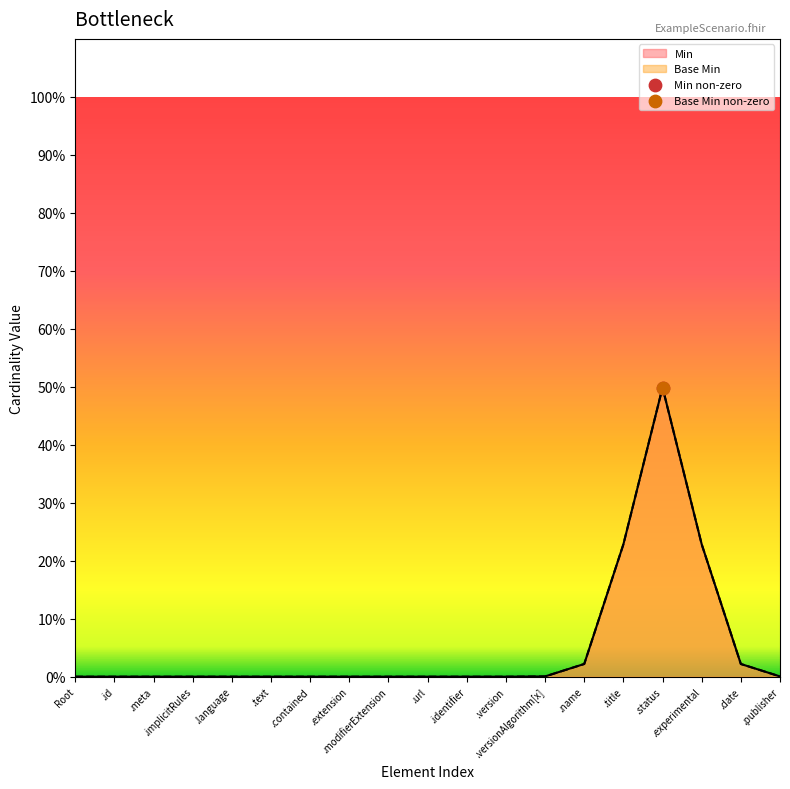

Which series has the largest total across all categories?

Min